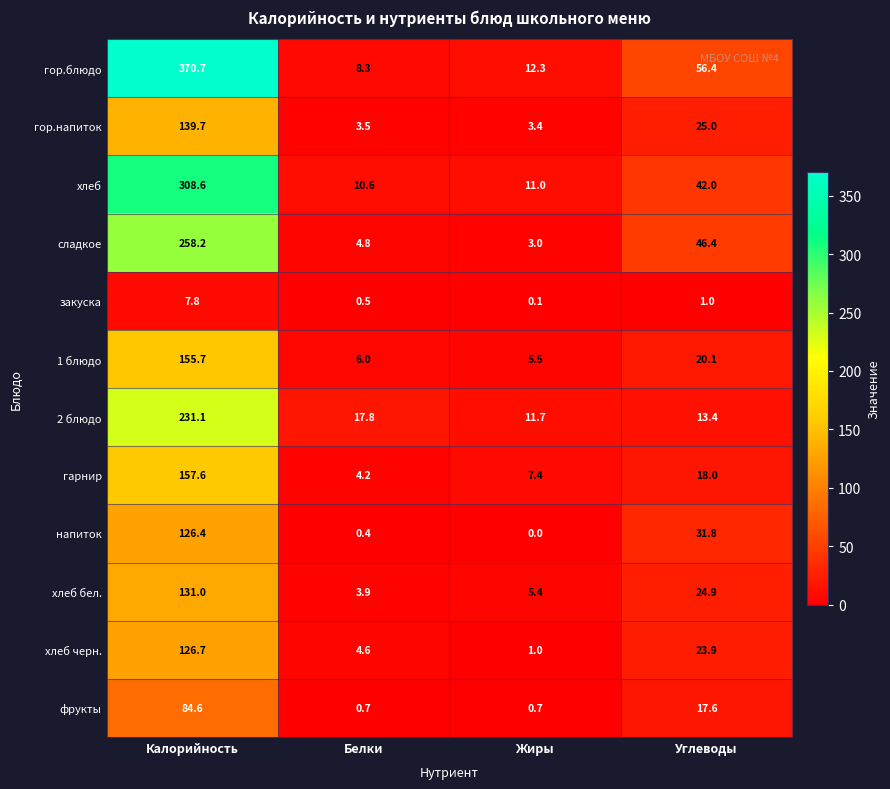

List the series in order of their peak value, lowest first.

закуска, фрукты, напиток, хлеб черн., хлеб бел., гор.напиток, 1 блюдо, гарнир, 2 блюдо, сладкое, хлеб, гор.блюдо